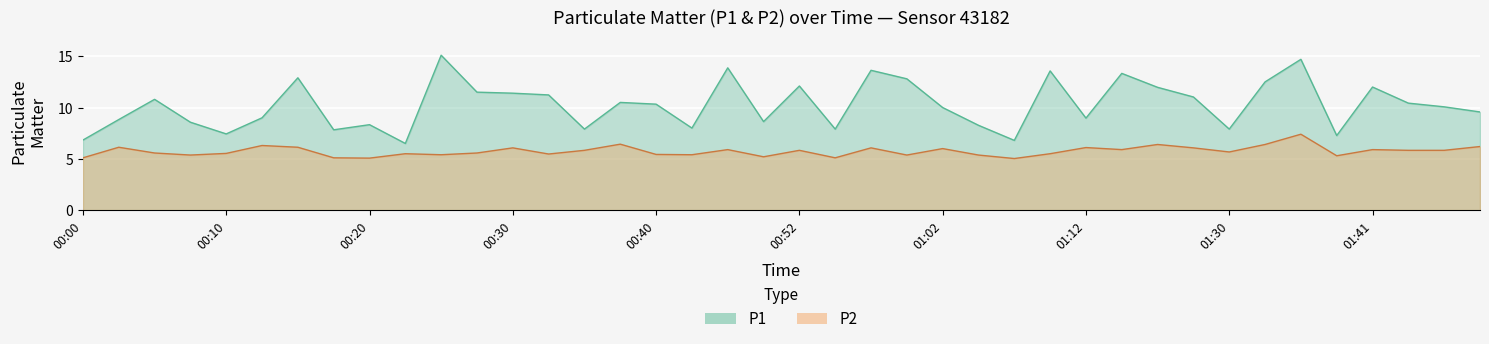

At which label is P2 closest to 6?

01:02